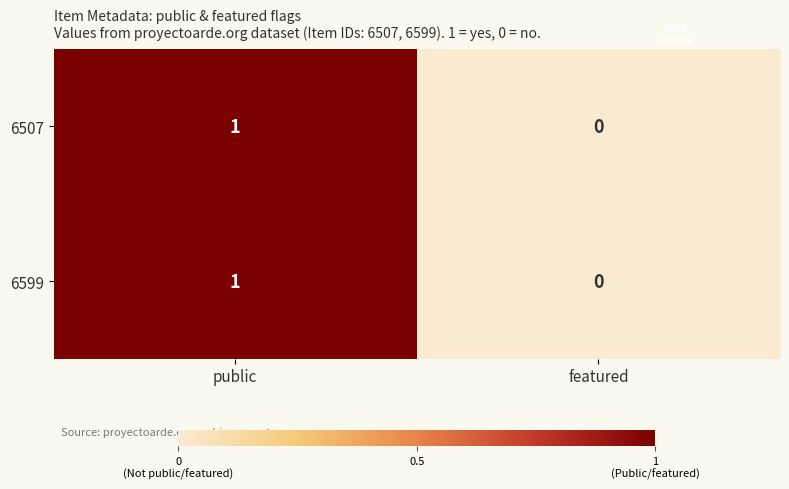

The 6507 series shows 1 at public. True or false?

True